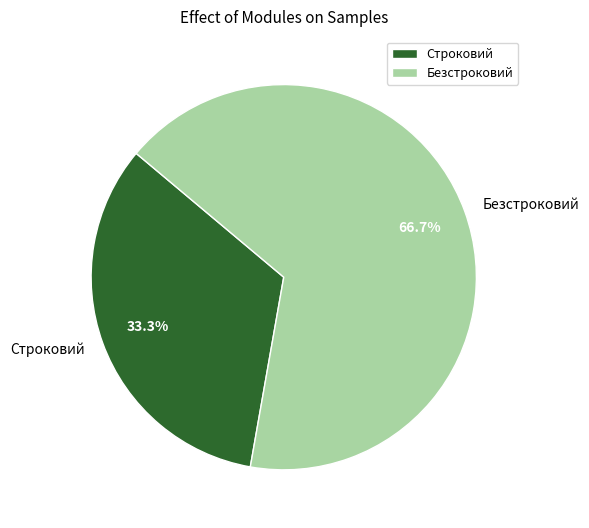

Between Безстроковий and Строковий, which is larger?

Безстроковий